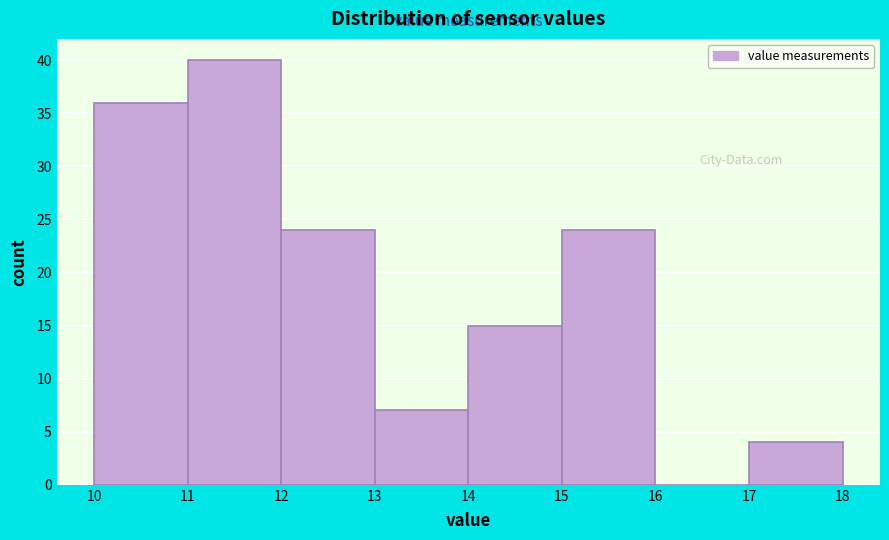

Reading left to right, transcribe this chart: for each bar, give the range it covers on the x-axis and its height. The values are not printed on the chart, so give them approximately, as read against the axis.

10 to 11: 36
11 to 12: 40
12 to 13: 24
13 to 14: 7
14 to 15: 15
15 to 16: 24
16 to 17: 0
17 to 18: 4